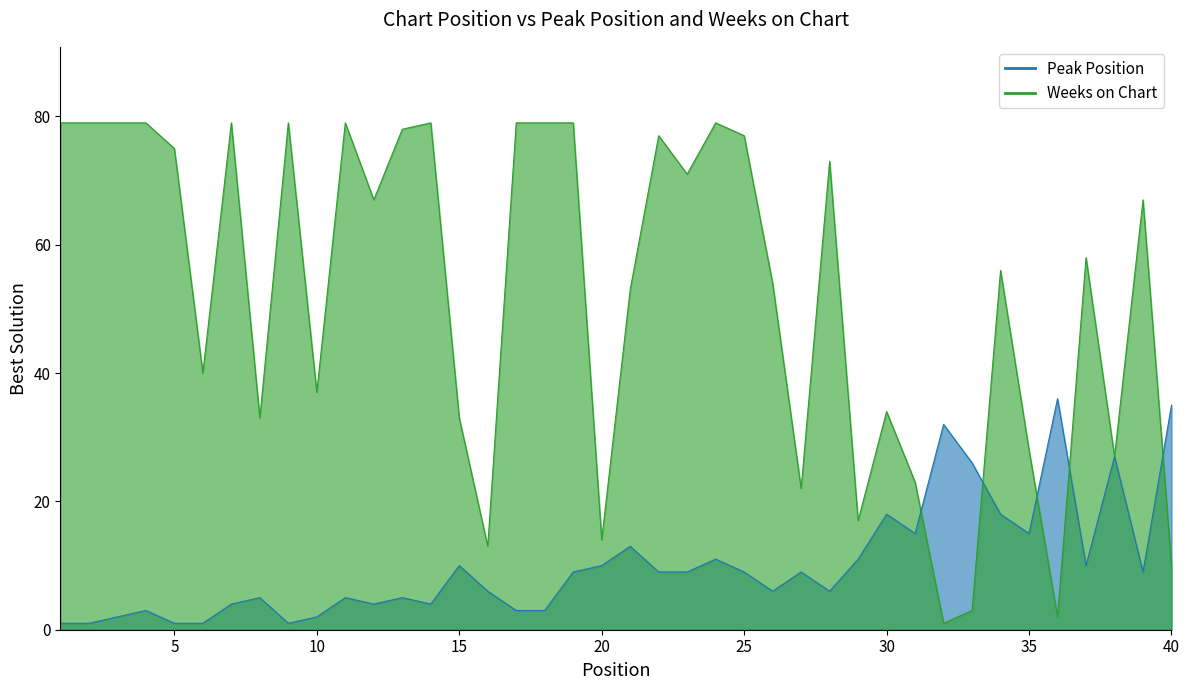

At which category does the chart reach its peak across all series?

1